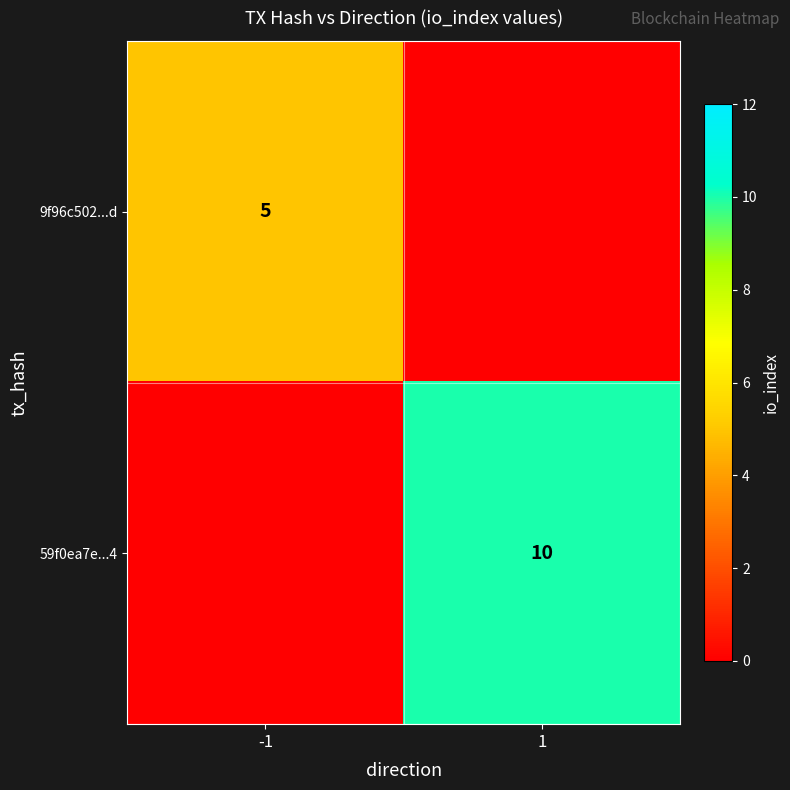

The 9f96c502...d series shows 5 at -1. True or false?

True